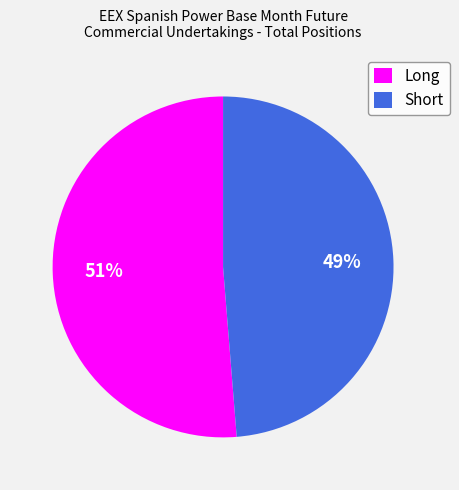

Is there any slice that represents more than half of the pie?

Yes